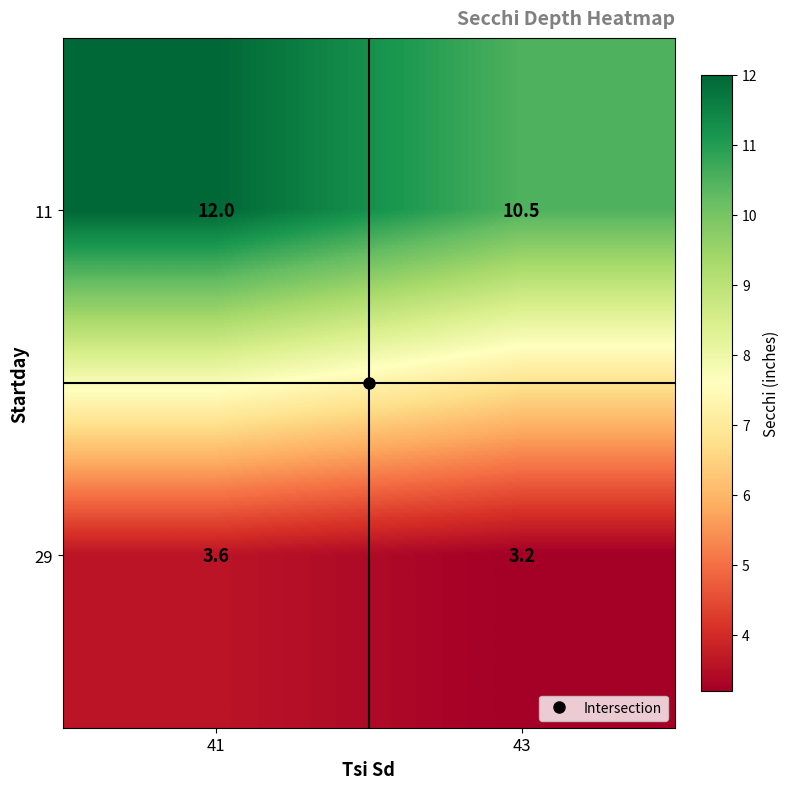

Rank the categories by 29 value from lowest to highest.

43, 41